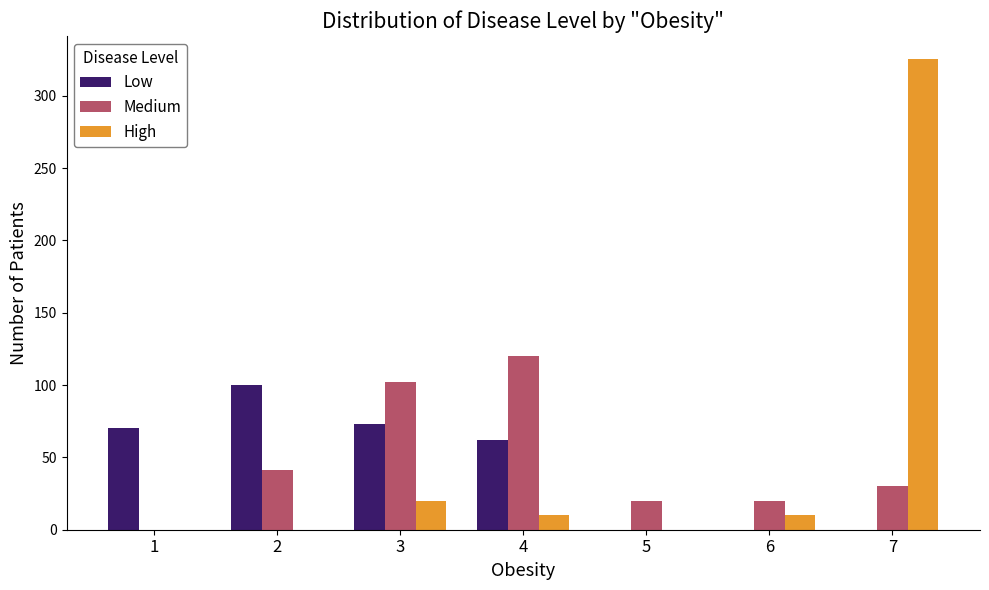

Count the number of categories in the chart.

7